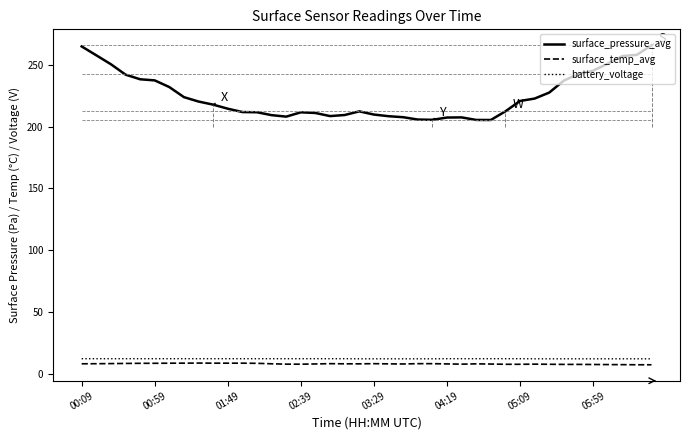

What is the sum of all battery_voltage values?

479.2